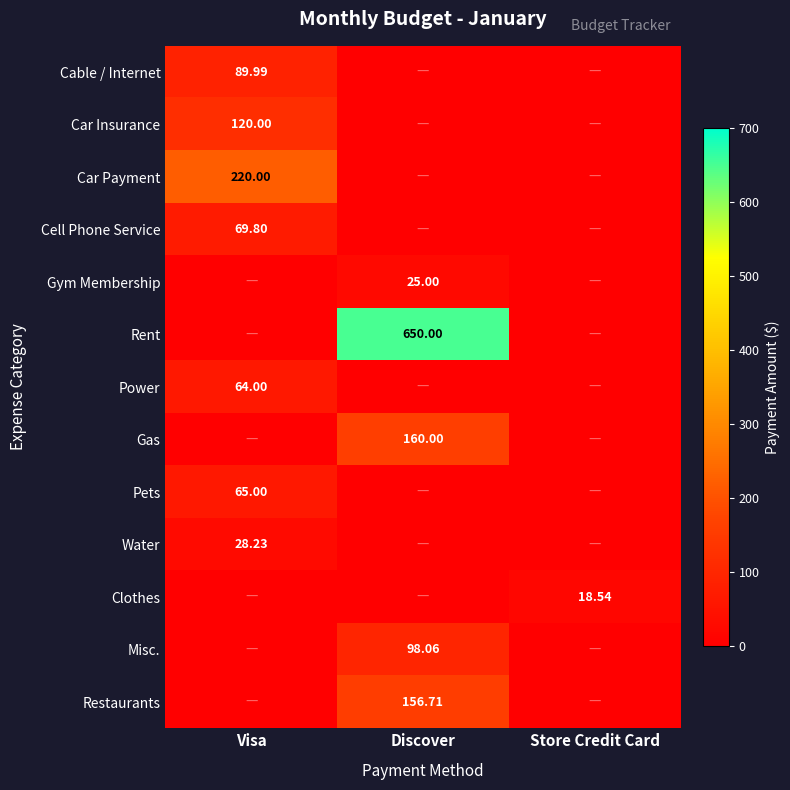

What is the sum of all Clothes values?

18.5